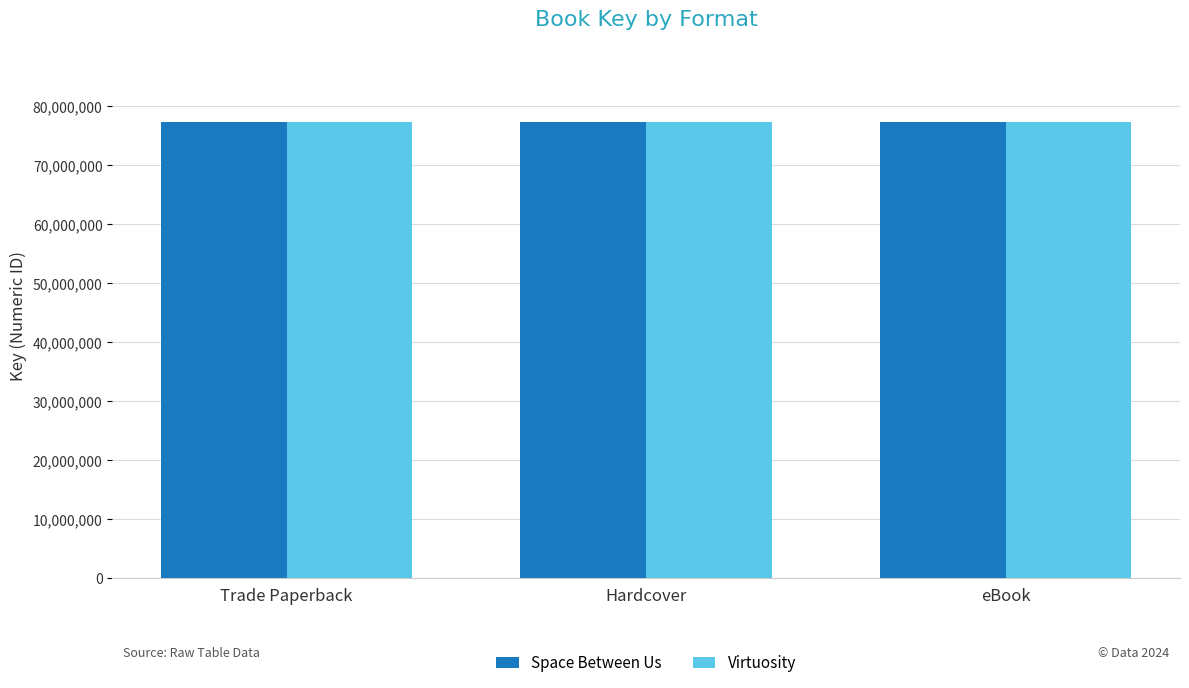

What is the approximate value of Virtuosity at Hardcover?

77374876